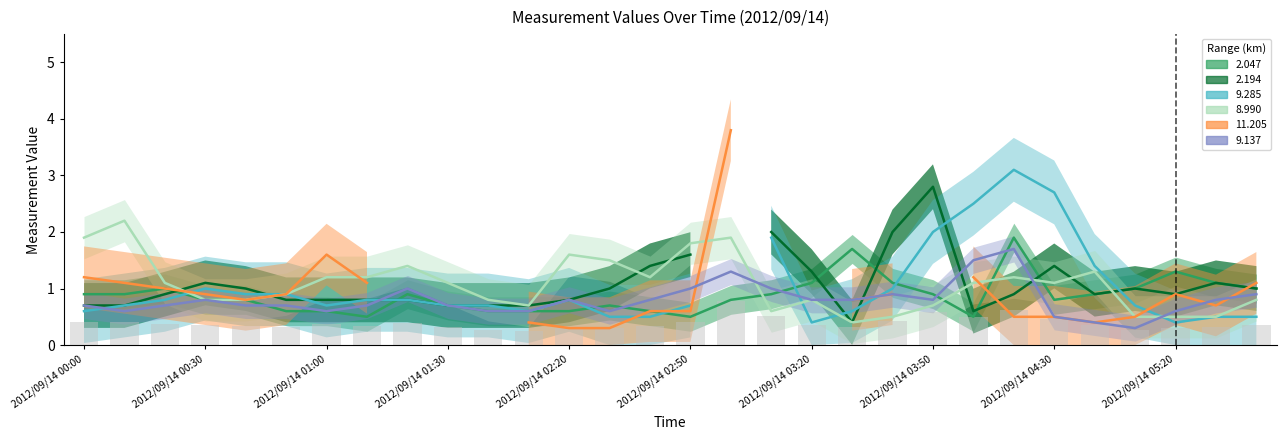

At which category is the sum across all series the highest?

2012/09/14 04:20